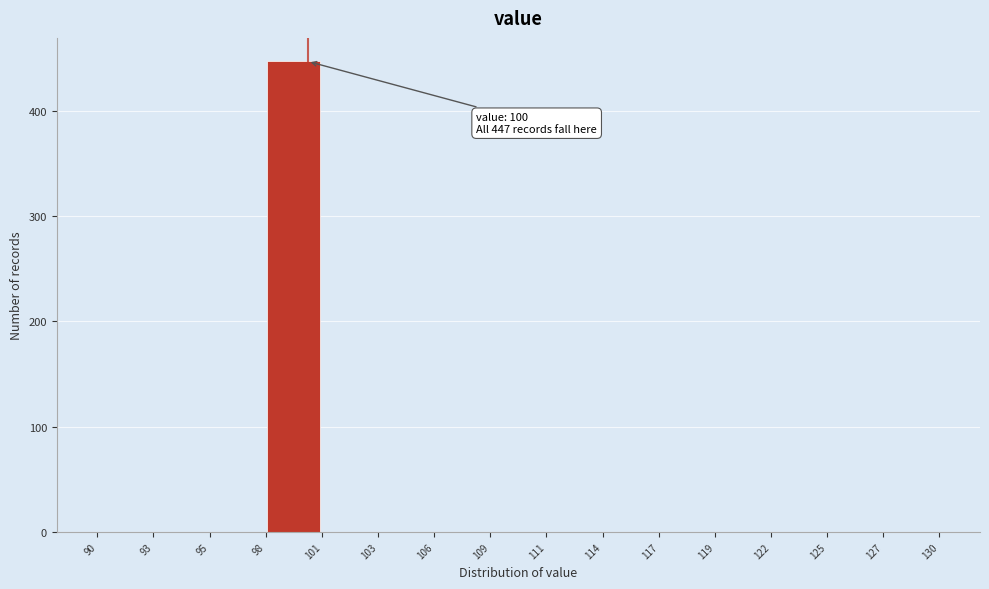

Which range on the x-axis has the tallest bar?

98 to 101